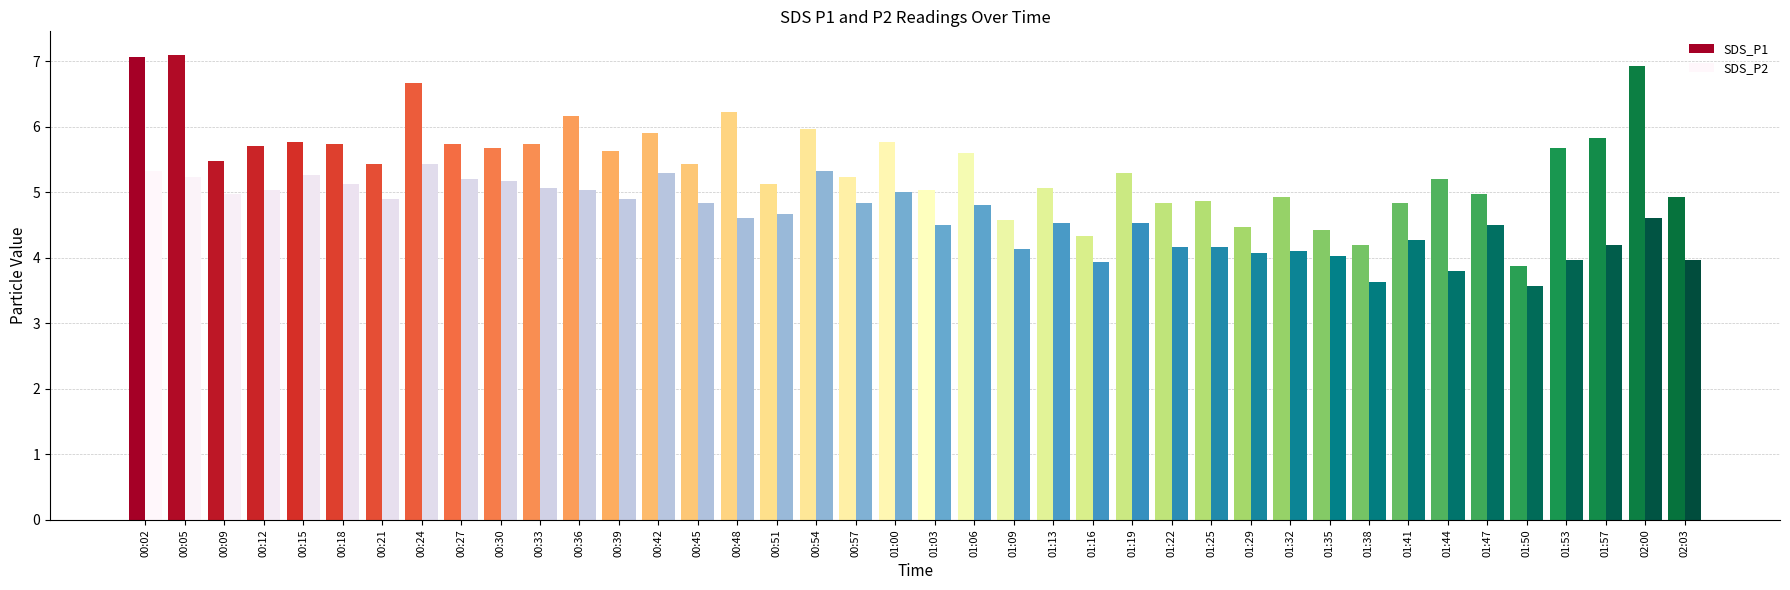

The value of SDS_P1 at 00:15 is 5.8. True or false?

True